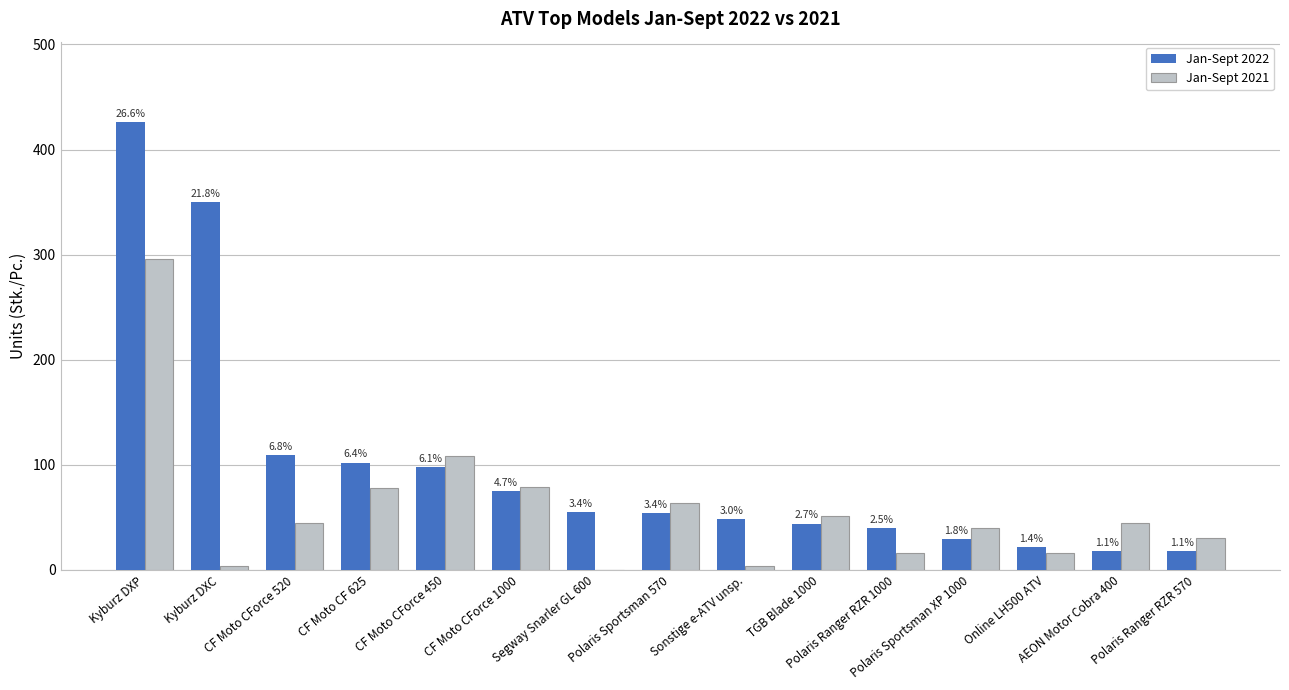

Where is Jan-Sept 2021 nearest to the value 148?

CF Moto CForce 450